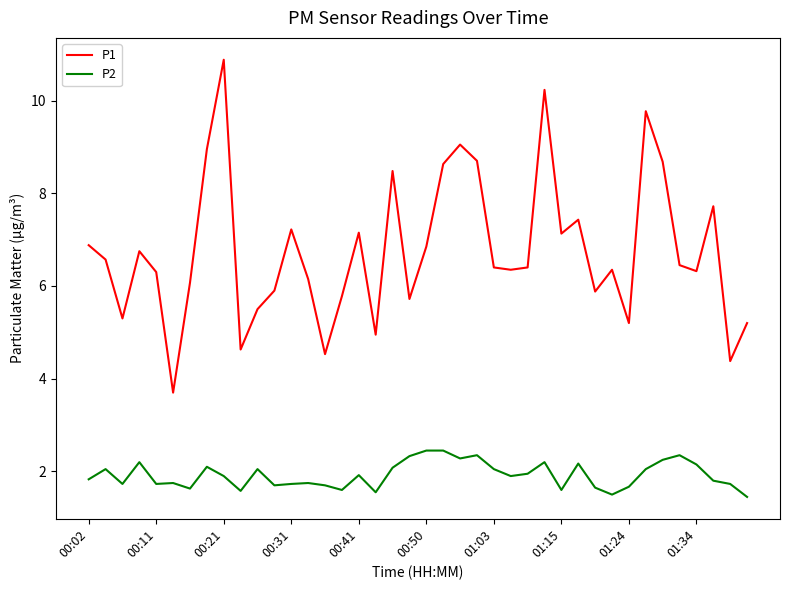

List the series in order of their overall mean, lowest first.

P2, P1